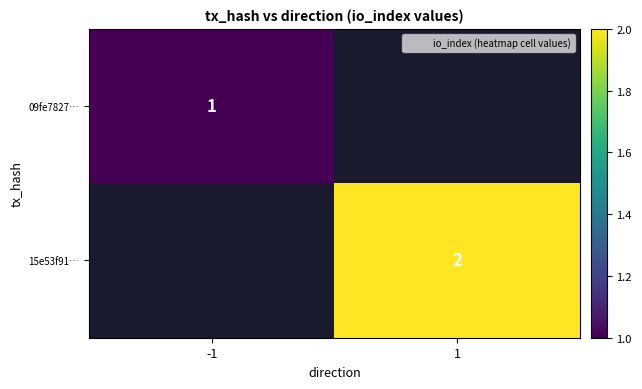

The 15e53f91… series shows 3 at 1. True or false?

False